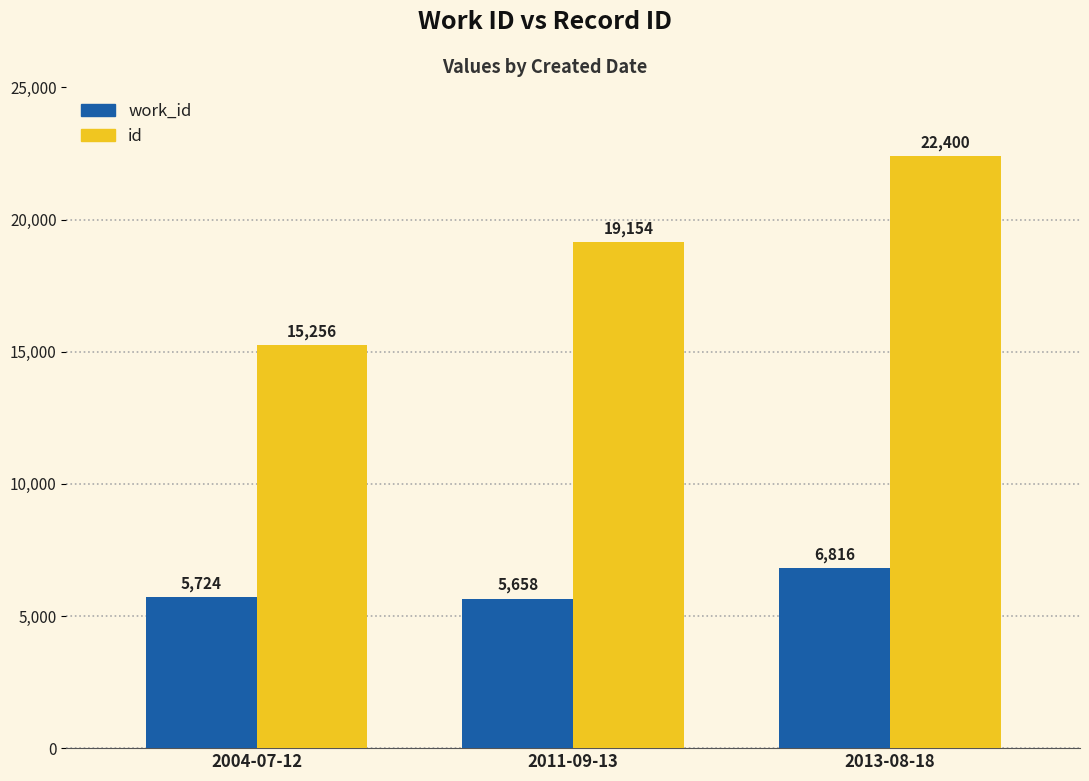

What are all the series names shown in the legend?

work_id, id